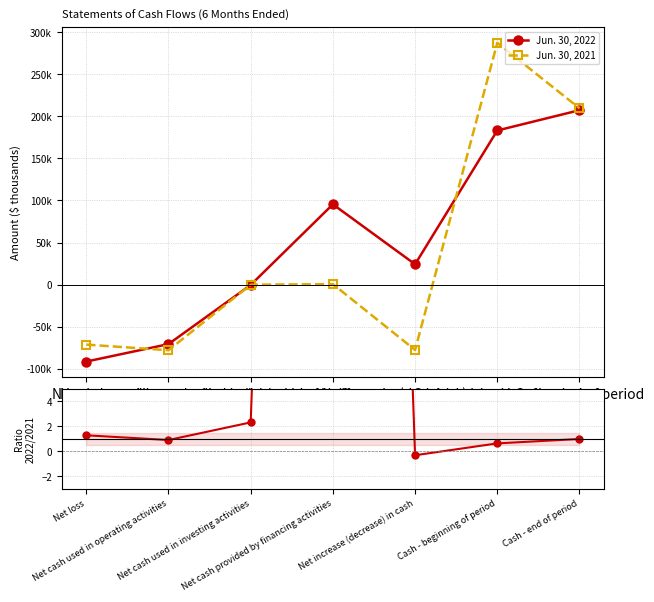

Reading left to right, what are all the values shown in this chart?

Jun. 30, 2022: -91585.0	-70818.0	-495.0	95446.0	24133.0	183259.0	207392.0
Jun. 30, 2021: -71395.0	-78129.0	-214.0	516.0	-77827.0	287496.0	209669.0
2022 / 2021: 1.3	0.9	2.3	185.0	-0.3	0.6	1.0